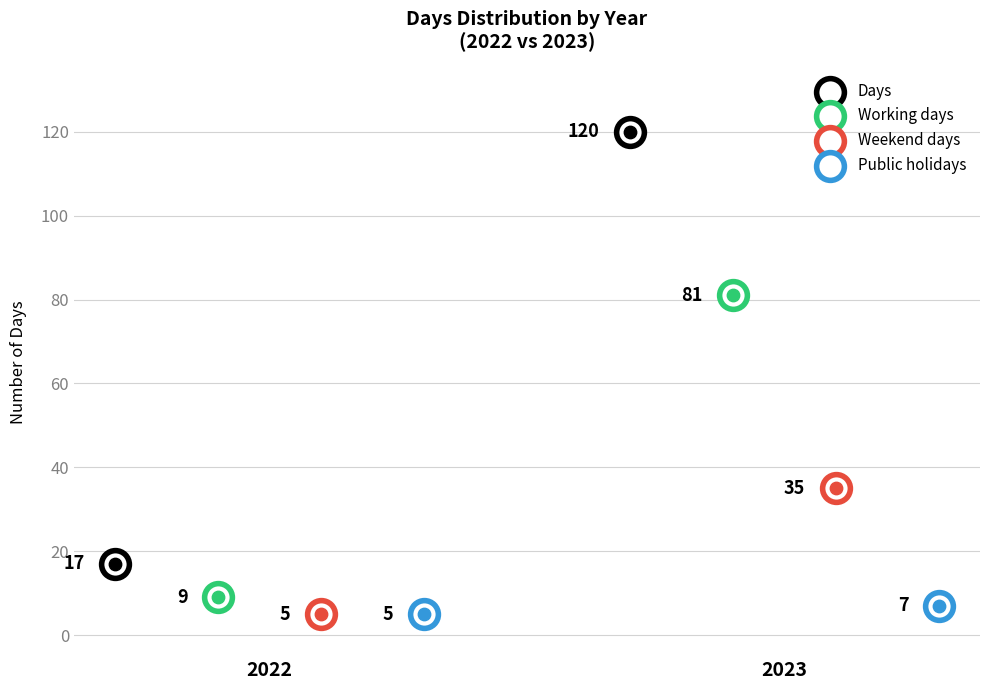

Which series has the largest Y range (max minus min)?

Days